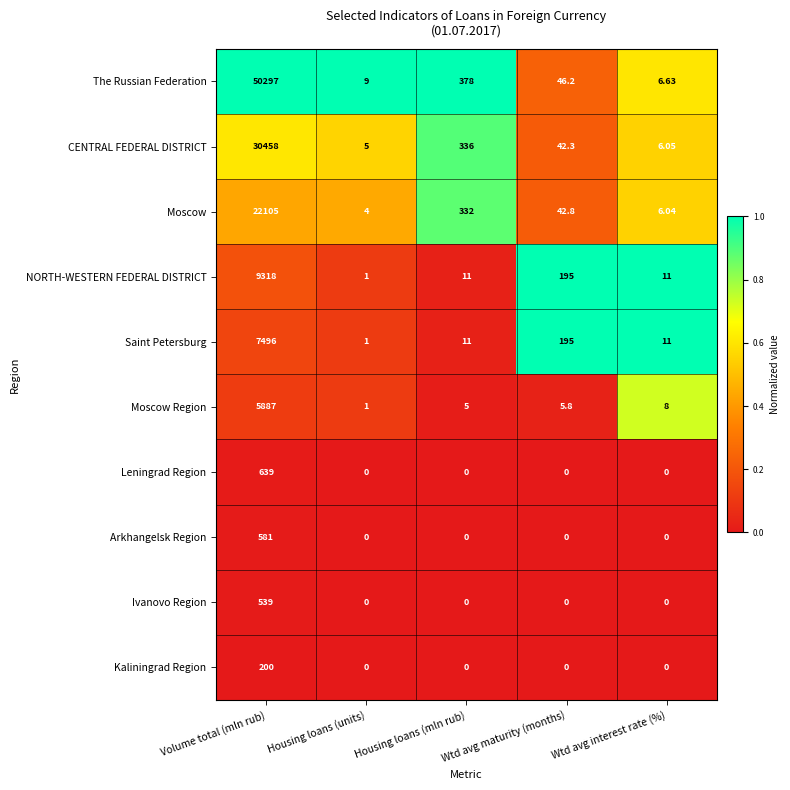

How many data points in NORTH-WESTERN FEDERAL DISTRICT are less than 11?

1